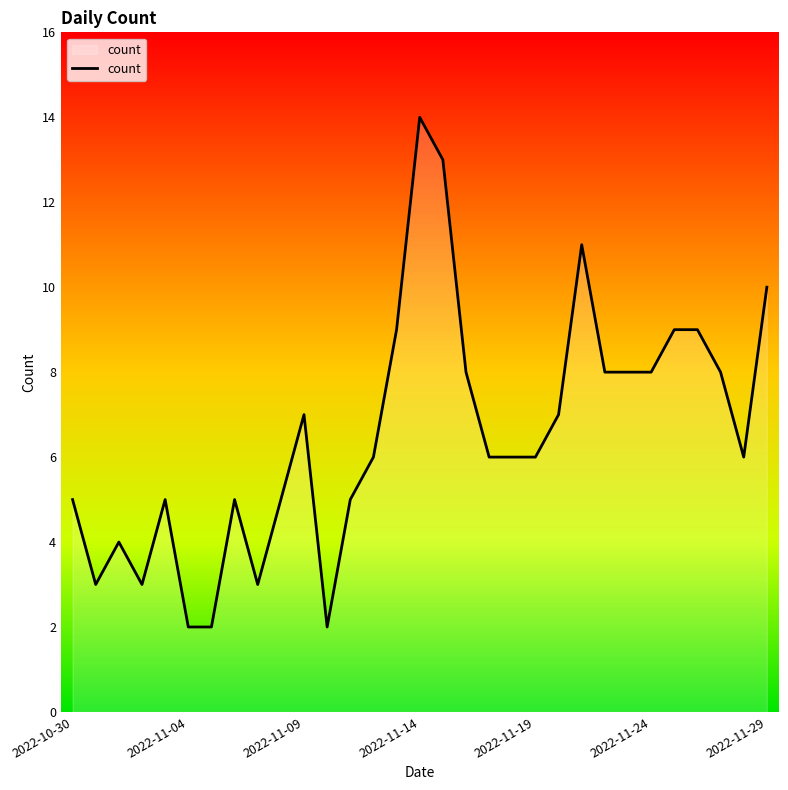

What is the greatest value displayed?

14